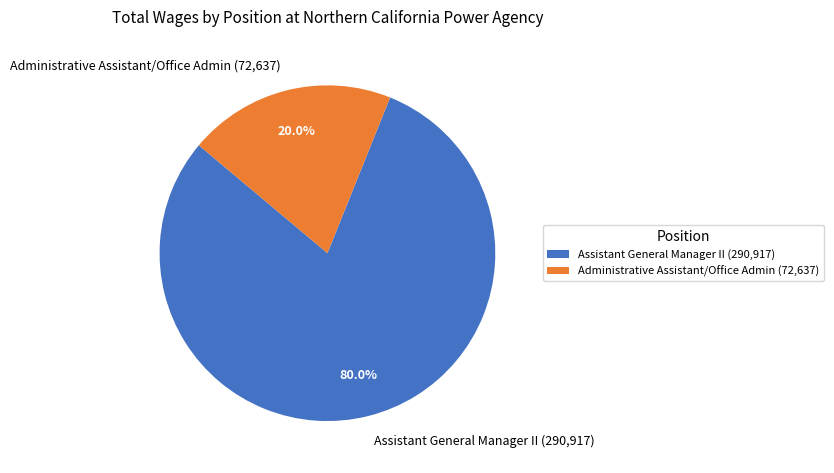

What percentage is the Administrative Assistant/Office Admin slice, to the nearest percent?

20%